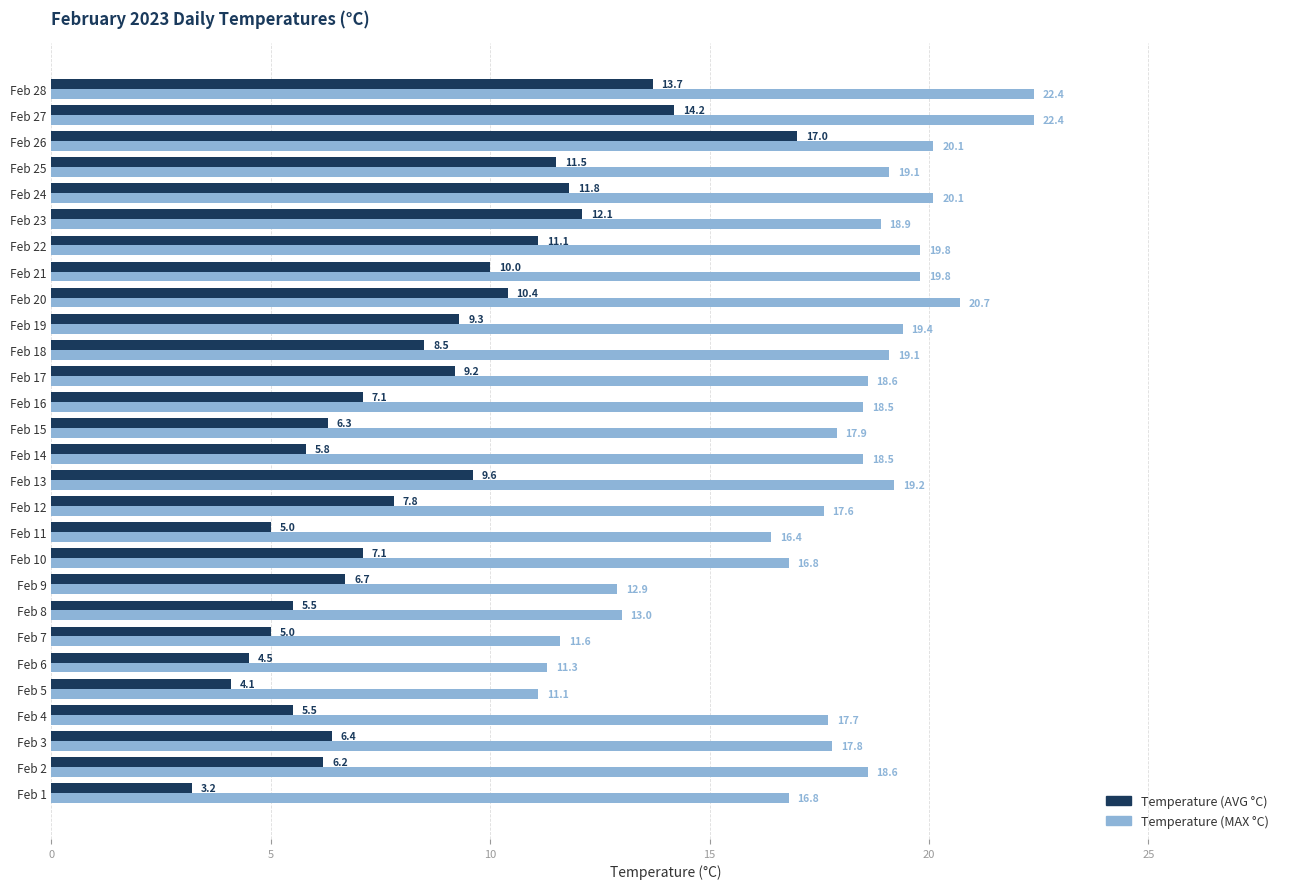

True or false: Temperature (AVG °C) has a value of 12.1 at Feb 23.

True